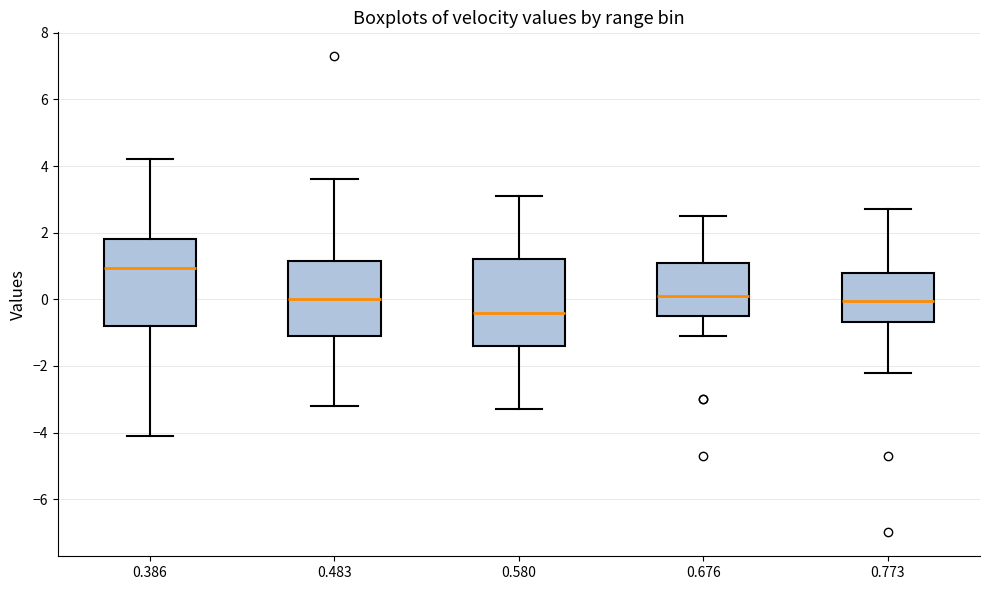

Where does the median line of the box at x = 0.386 sit on the y-axis? The values are not printed on the chart, so give them approximately, as read against the axis.

1.0